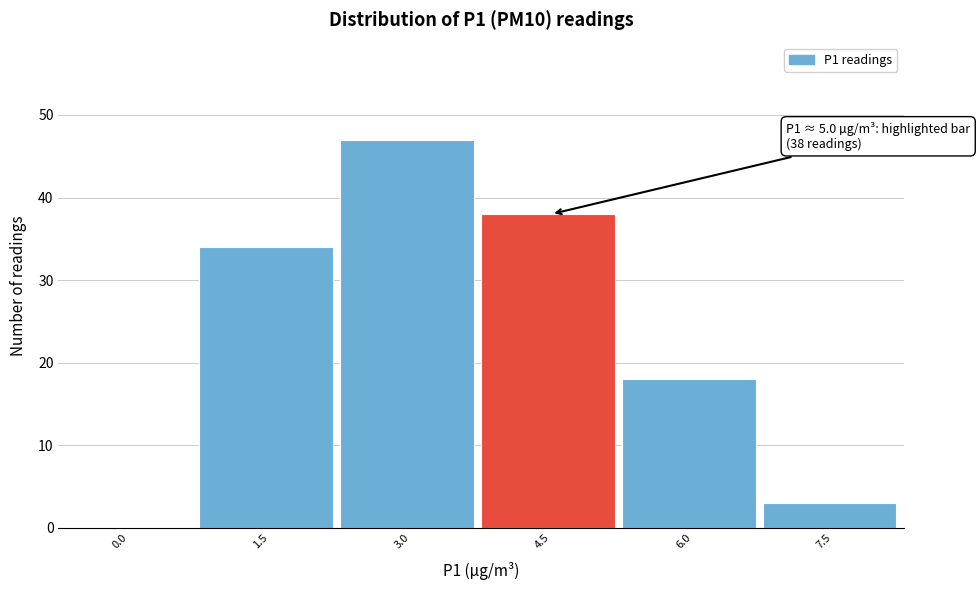

Reading left to right, what are all the values shown in this chart?

0.0=0	1.5=34	3.0=47	4.5=38	6.0=18	7.5=3